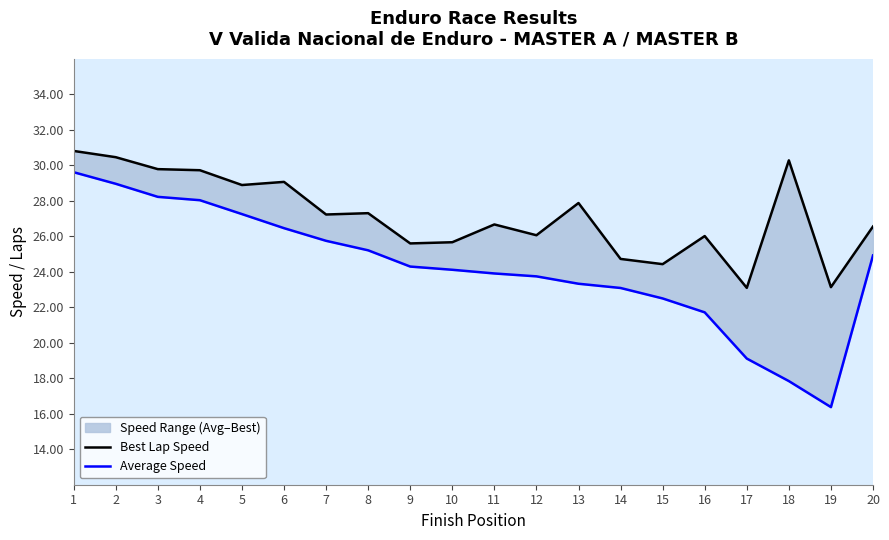

At how many categories does at least one series exceed 19?

20